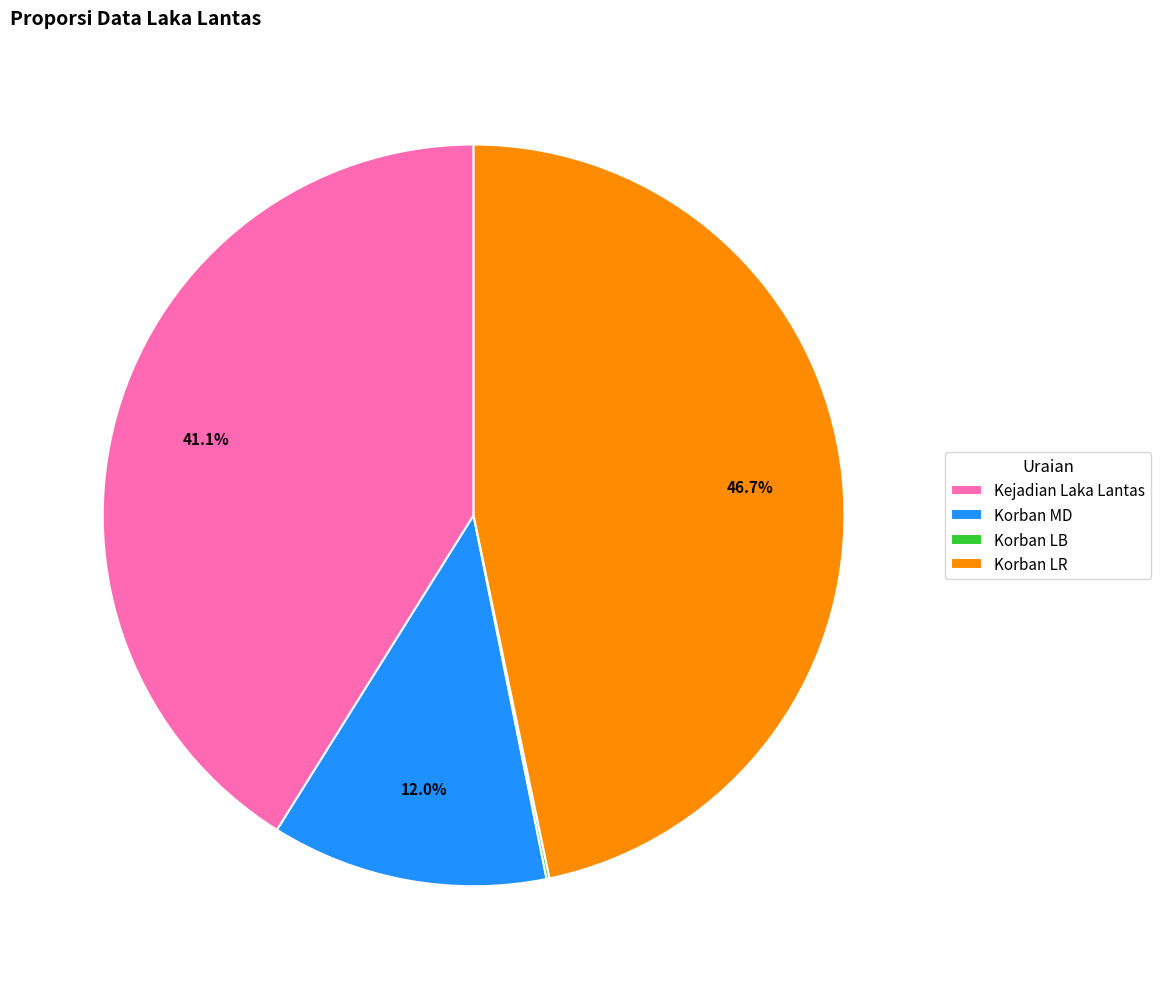

Which slice is the largest?

Korban LR